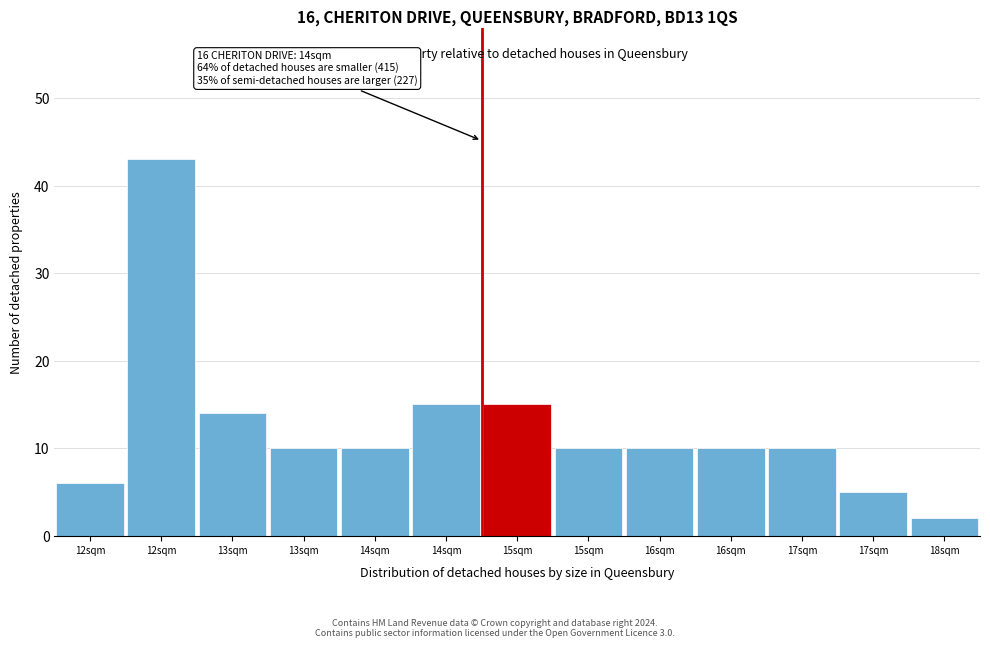

How many series are shown in this chart?

1